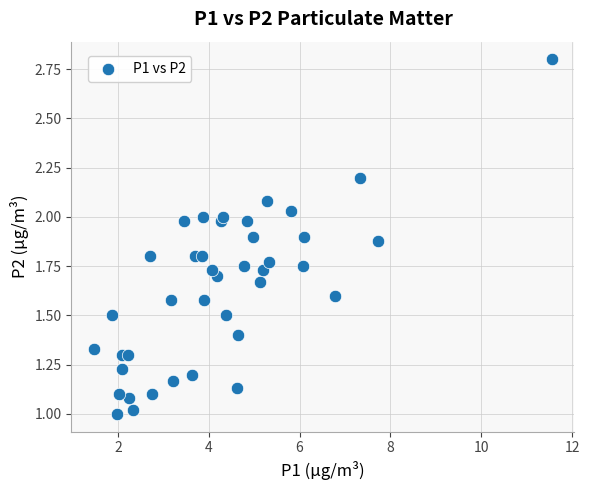

What is the range of X values (max minus min)?

10.1